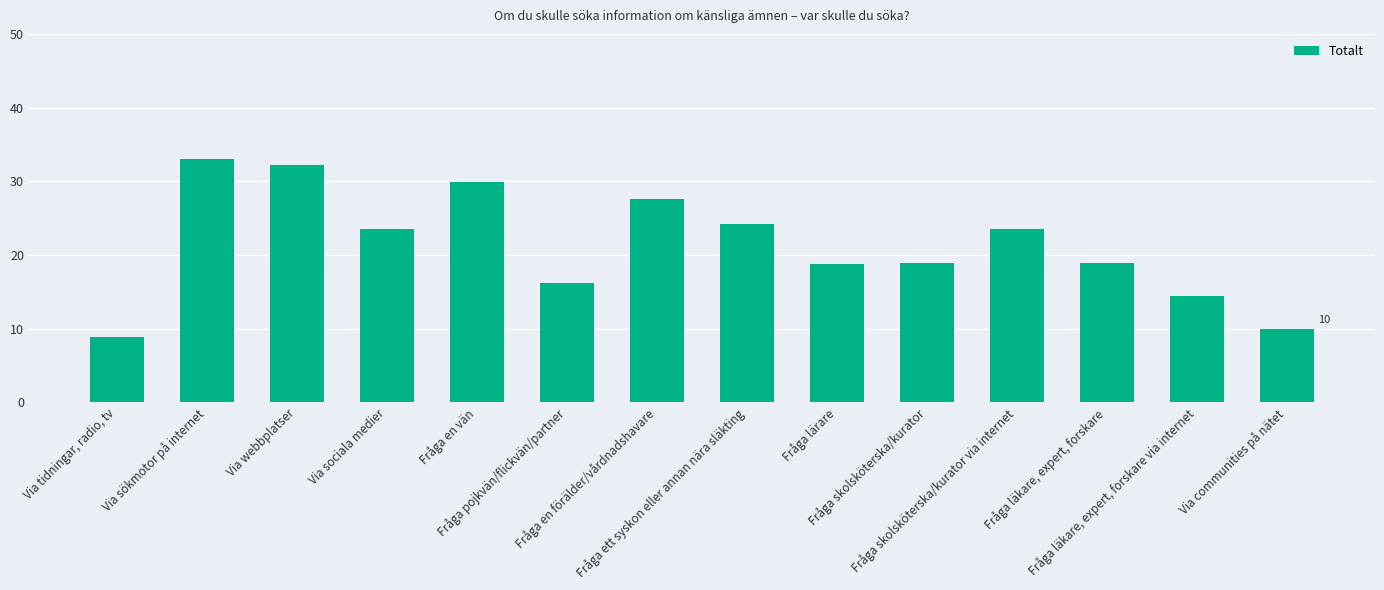

What is the change in value from Fråga en vän to Fråga lärare?

-11.1